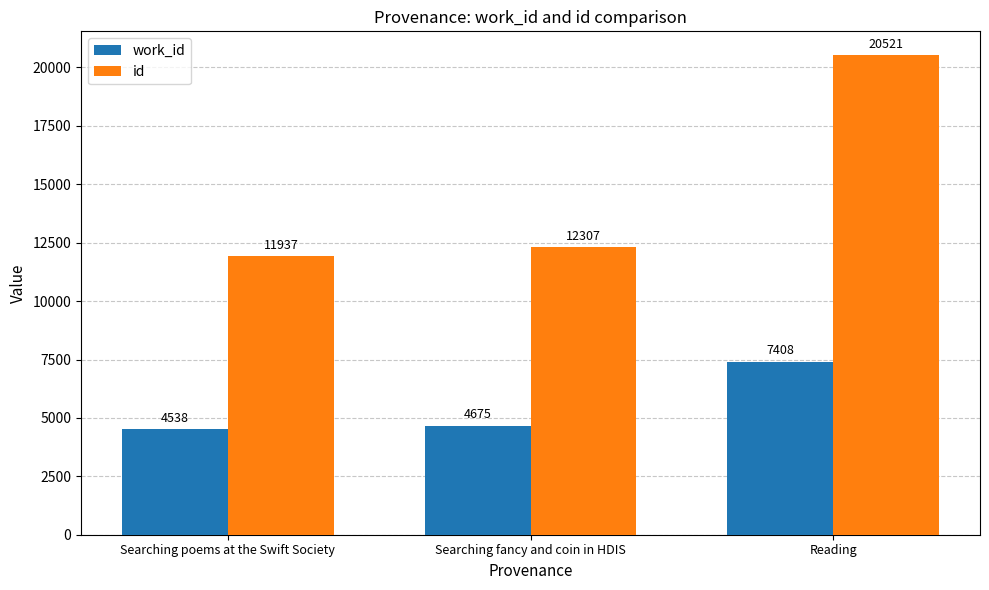

What is the difference between the id values at Reading and Searching poems at the Swift Society?

8584